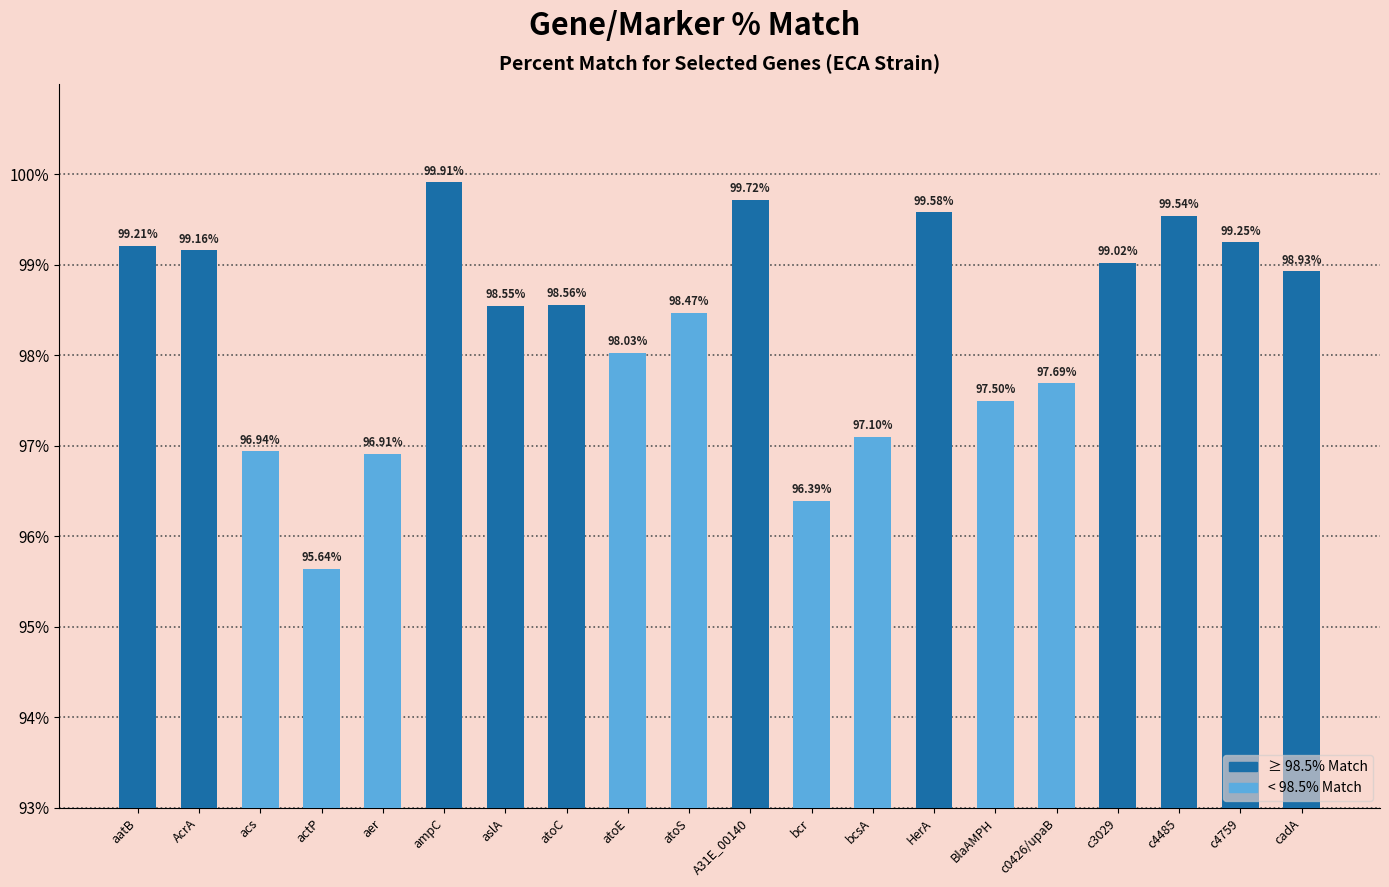

At which label does the data first exceed 98?

aatB